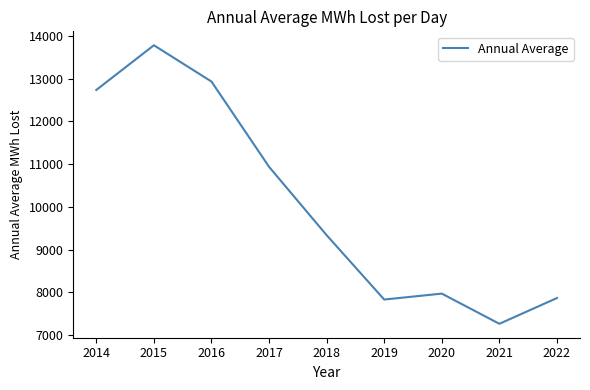

What is the change in value from 2014 to 2017?

-1796.5